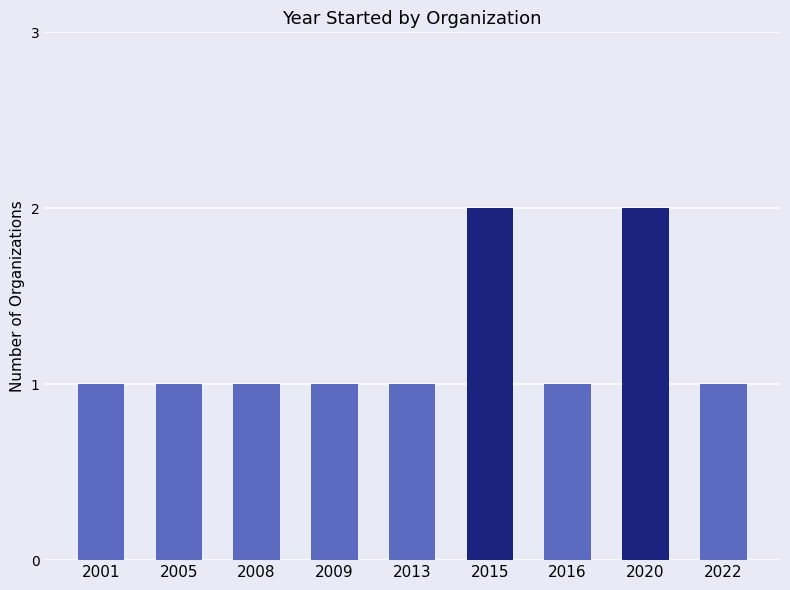

The value at 2005 is 1. True or false?

True